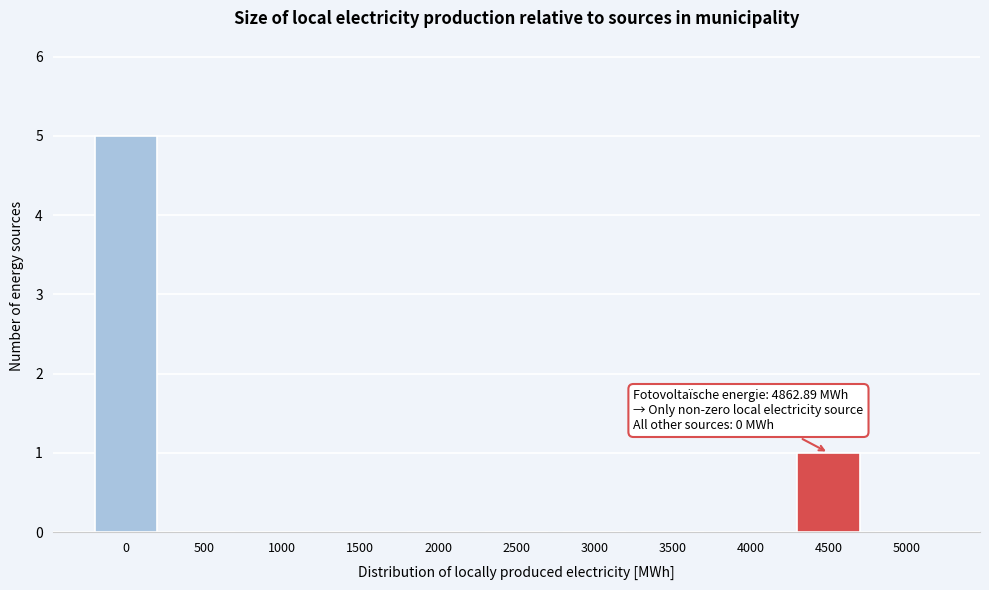

Reading left to right, what are all the values shown in this chart?

0=5	500=0	1000=0	1500=0	2000=0	2500=0	3000=0	3500=0	4000=0	4500=1	5000=0